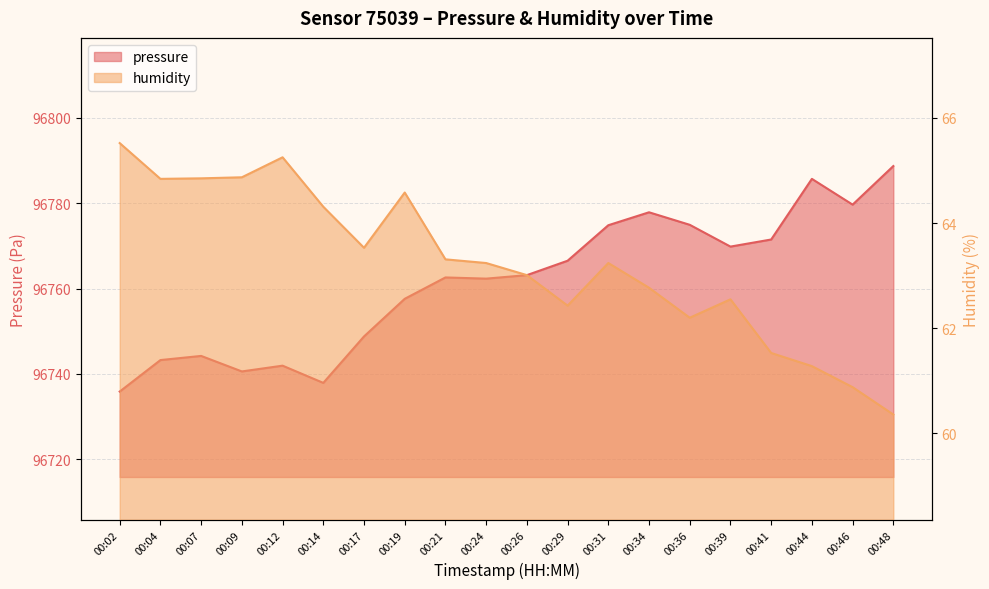

What is the sum of the pressure values at 00:46 and 00:19?

193537.2